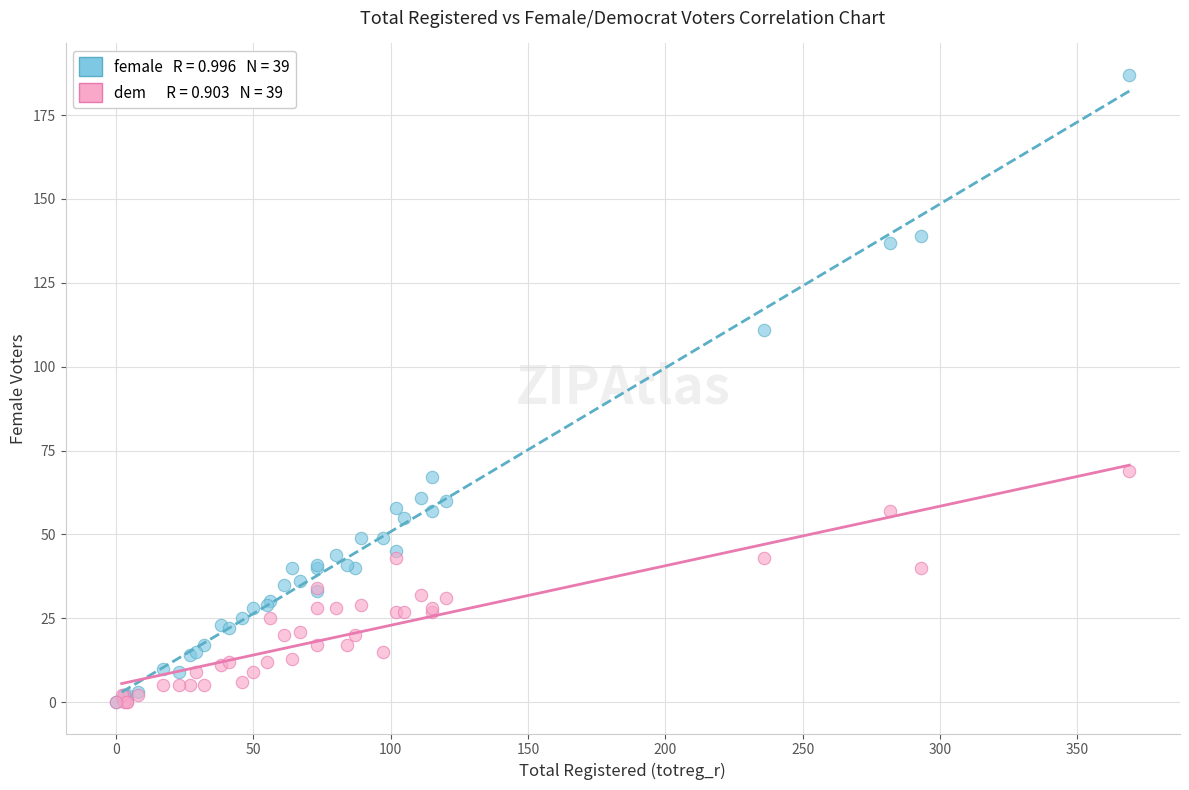

Across all series, what Y value is closest to 93?

111